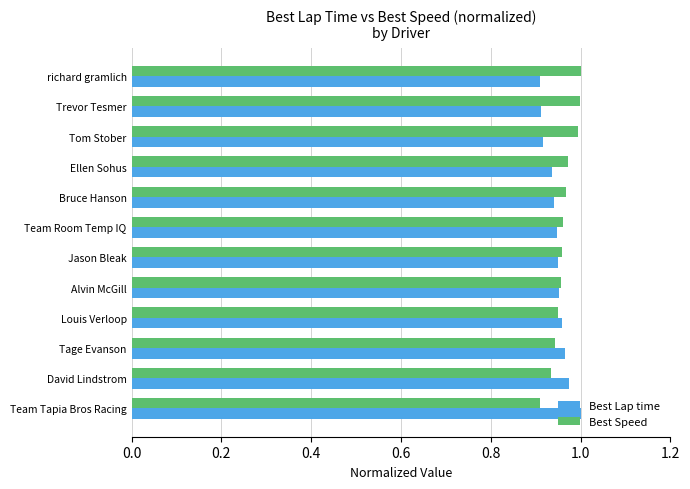

What is the sum of all Best Lap time values?

11.4